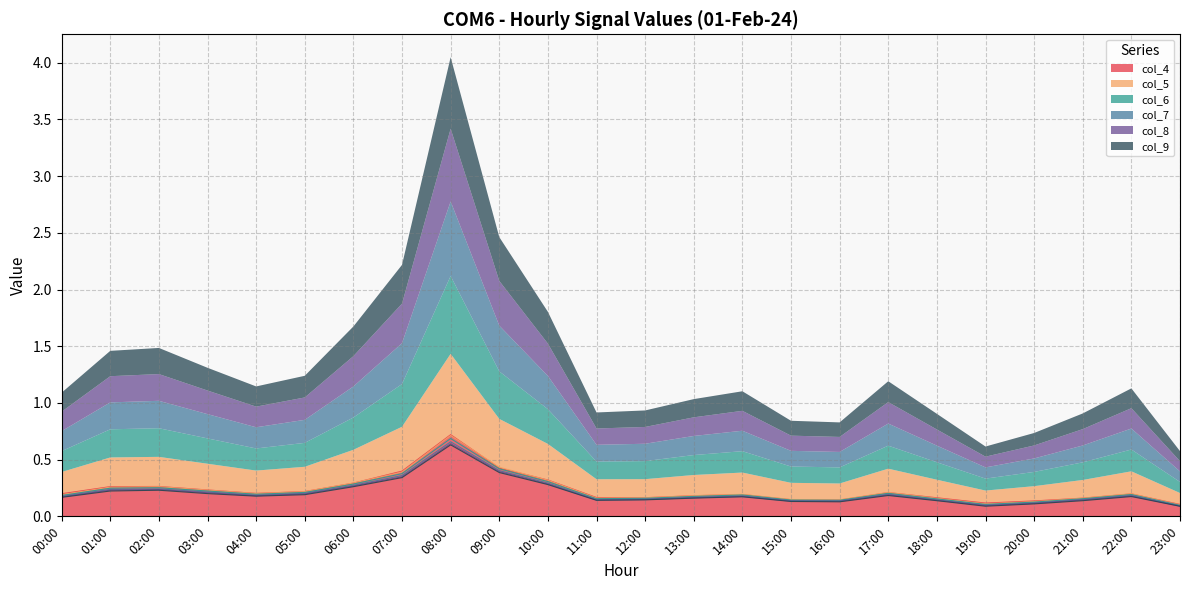

Does the chart have visible grid lines?

Yes